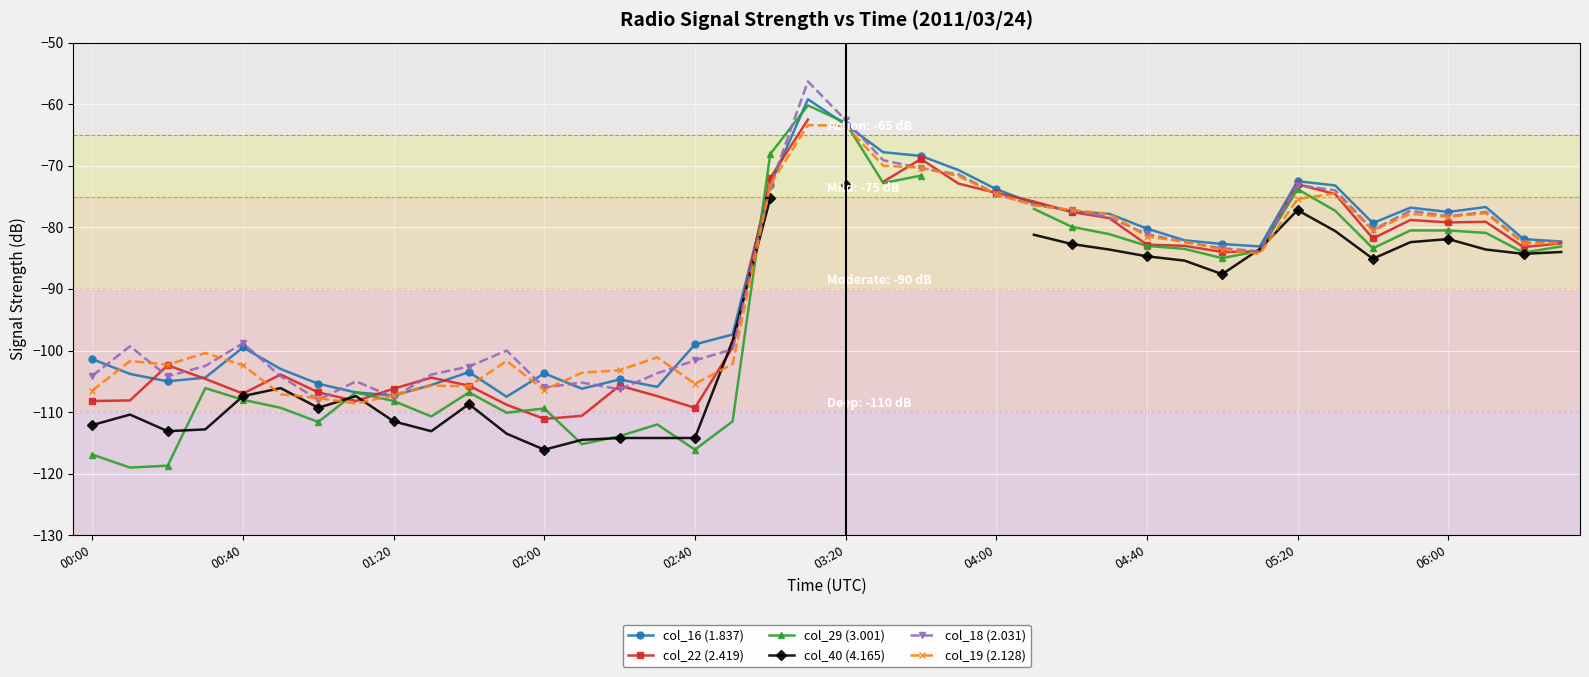

After their last crossing, which series has the higher values: col_19 (2.128) or col_40 (4.165)?

col_19 (2.128)